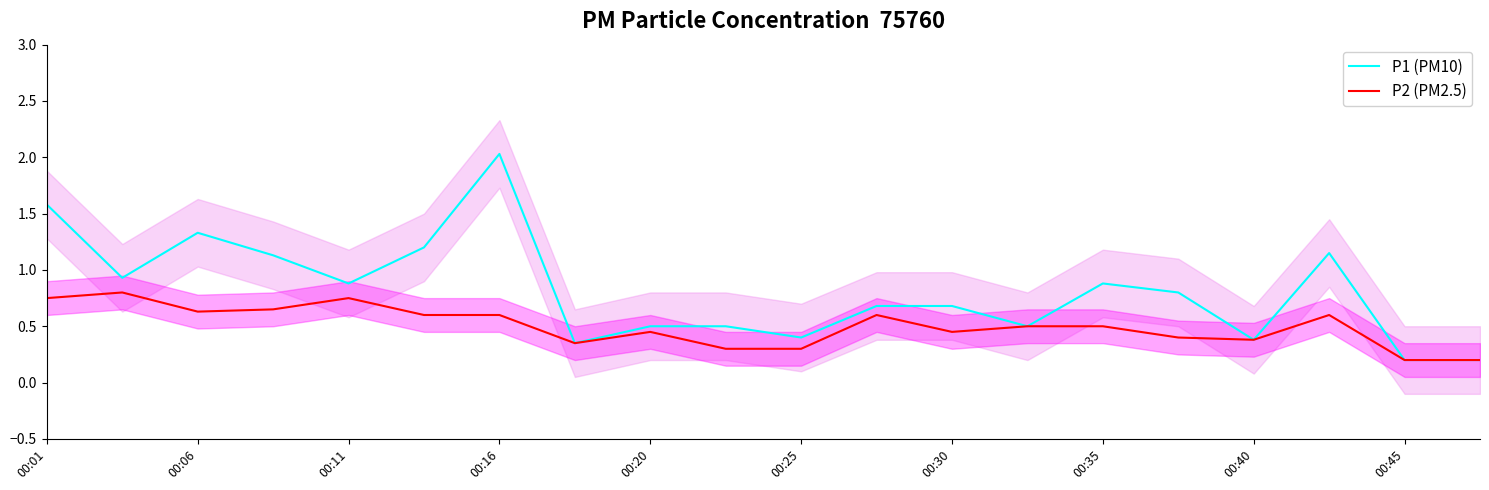

How many P2 (PM2.5) values are between 0 and 1?

20